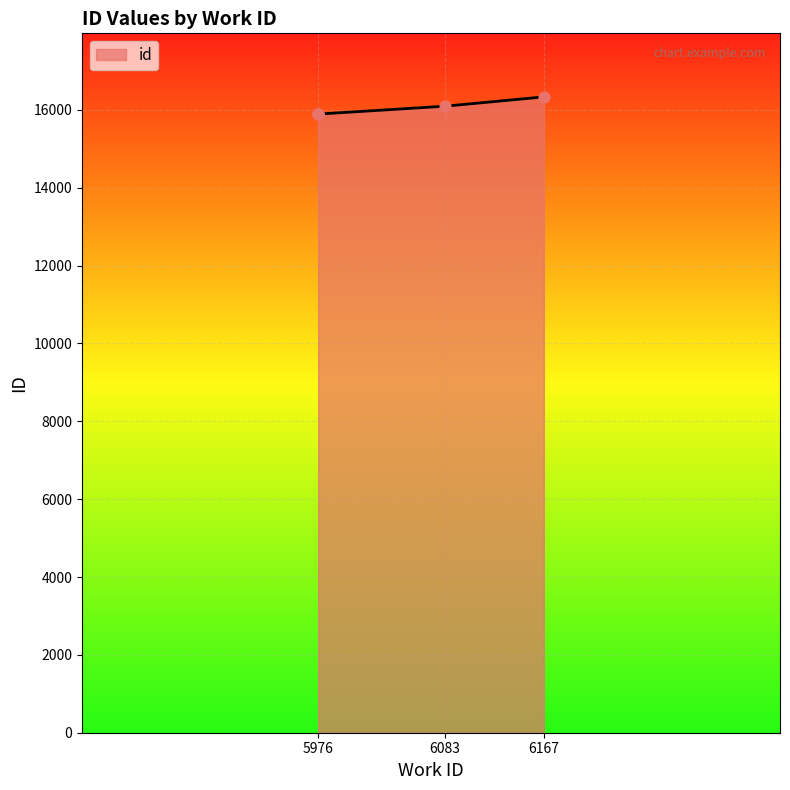

Approximately how many times larger is the value at 5976 compared to 6167?

1.0